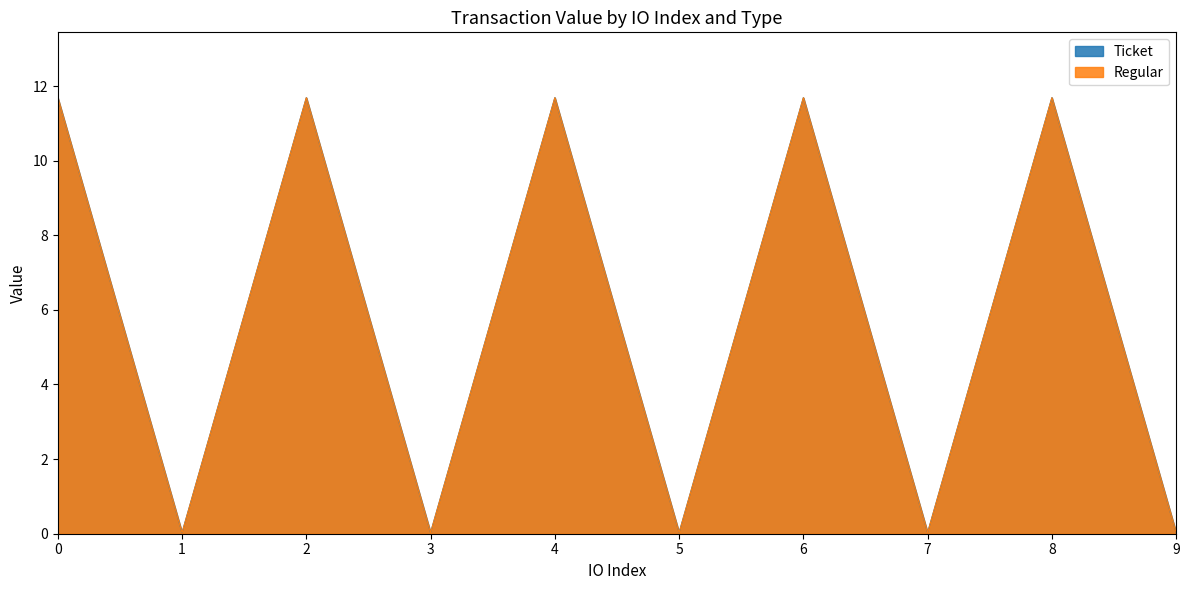

What is the average value of the Ticket series?

5.9